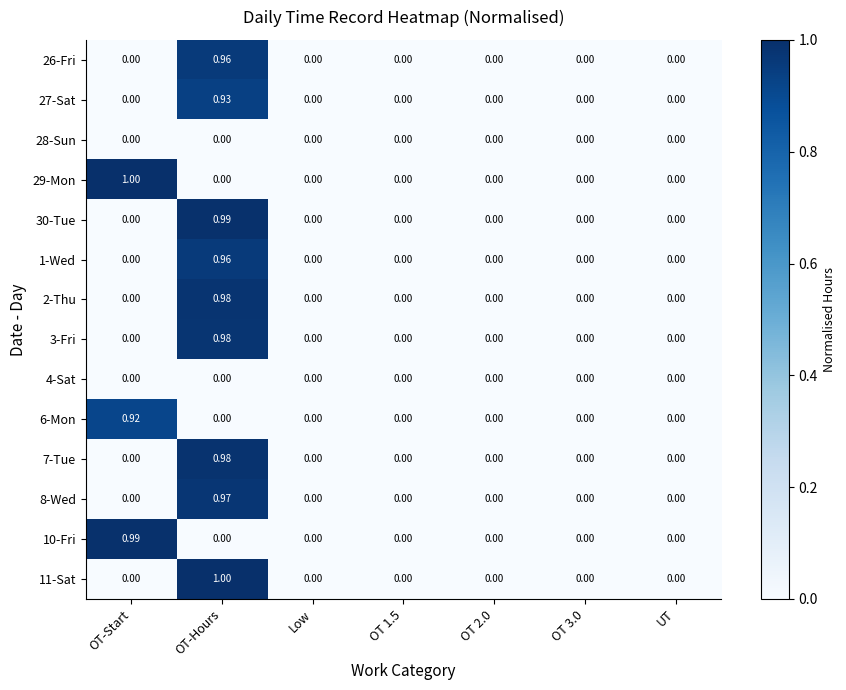

Is the value of 10-Fri at OT-Start greater than the value of 7-Tue at OT 1.5?

Yes